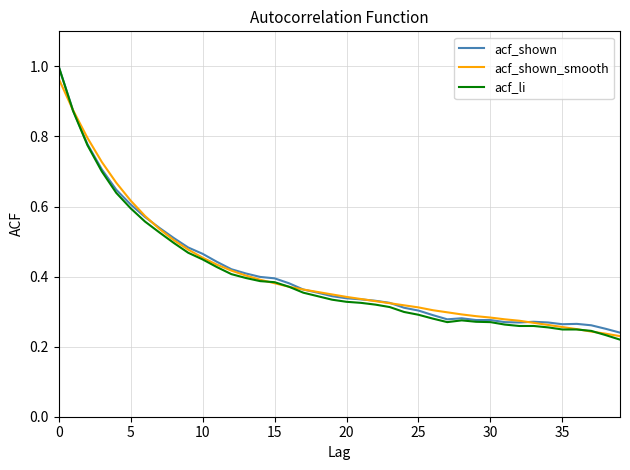

Which series has the widest spread of values?

acf_li